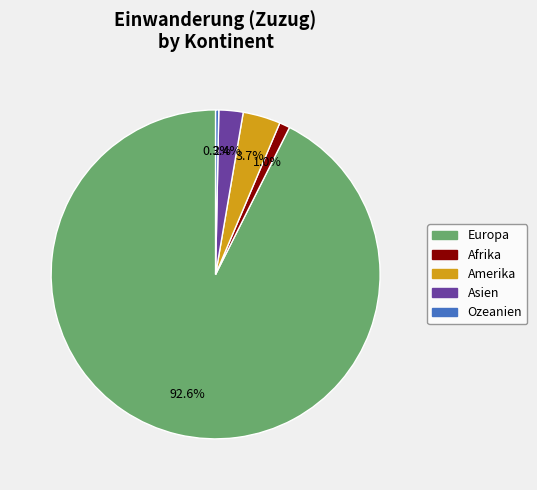

What percentage is the Amerika slice, to the nearest percent?

4%